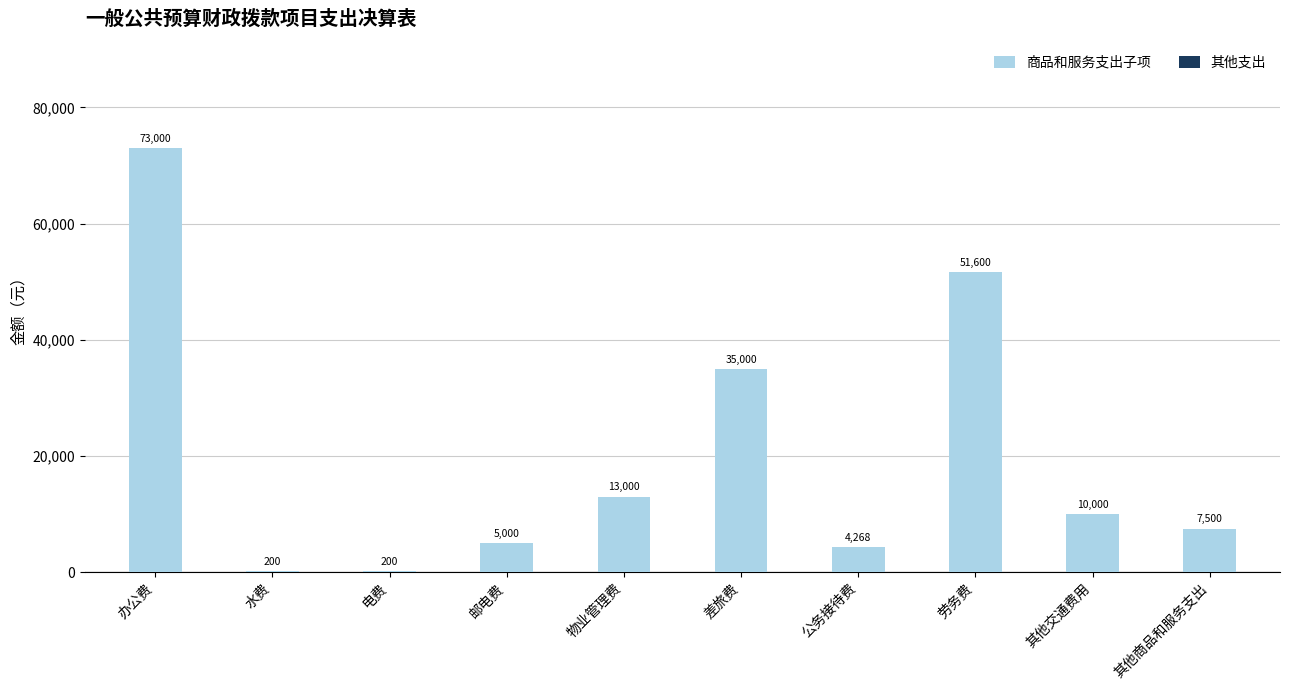

Is it true that the value at 其他商品和服务支出 is 10626?

False